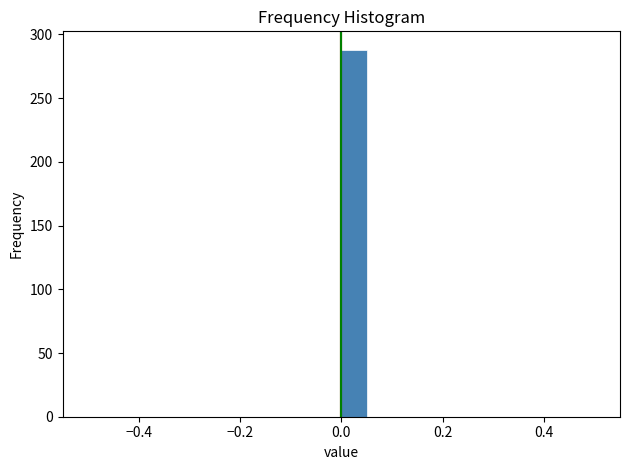

Read against the x-axis, roughly where is the centre of the tallest bar?

0.02